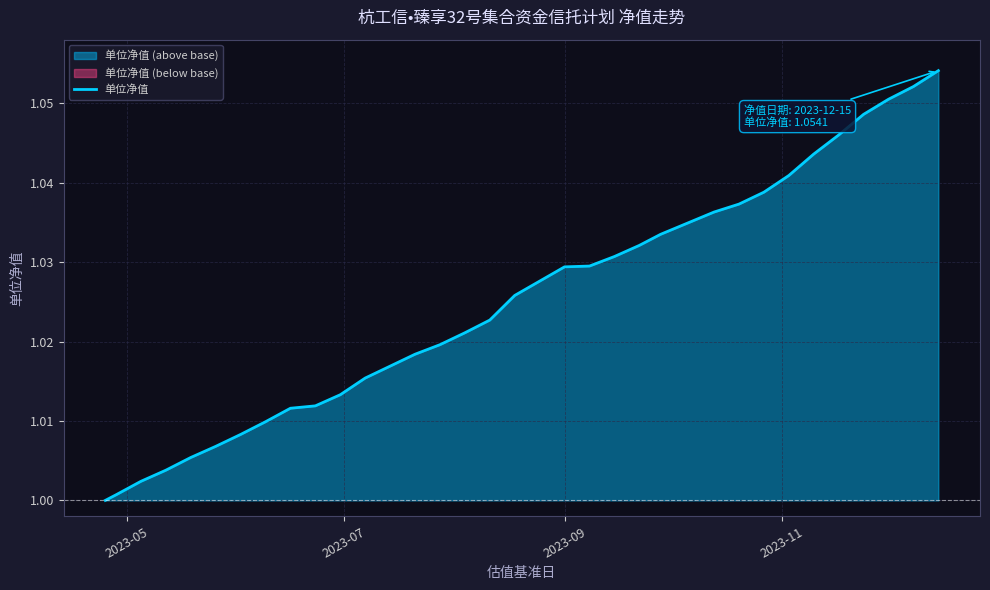

How many categories are shown in the chart?

34